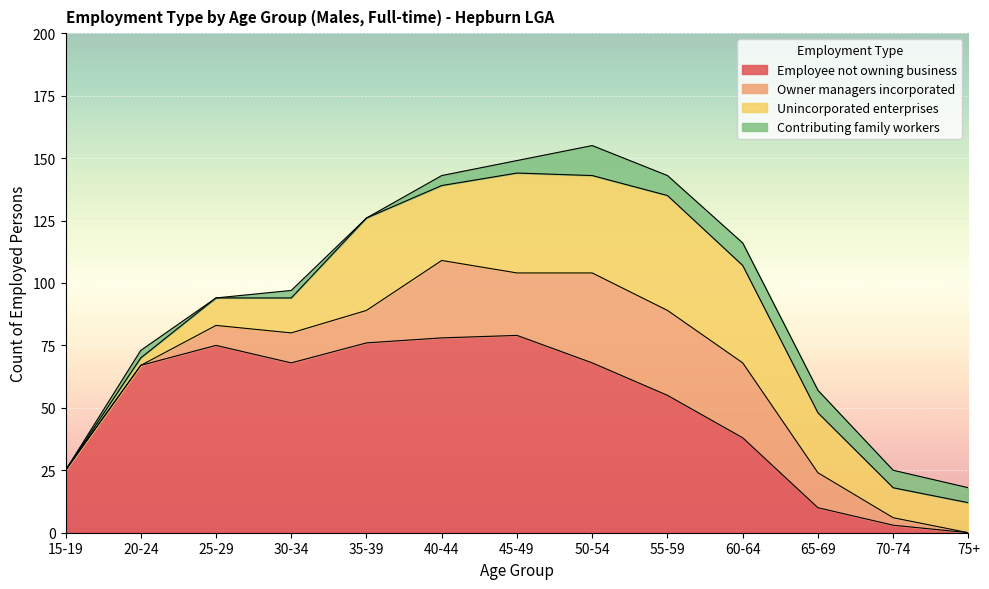

What is the approximate value of Employee not owning business at 15-19, to the nearest 5?

25